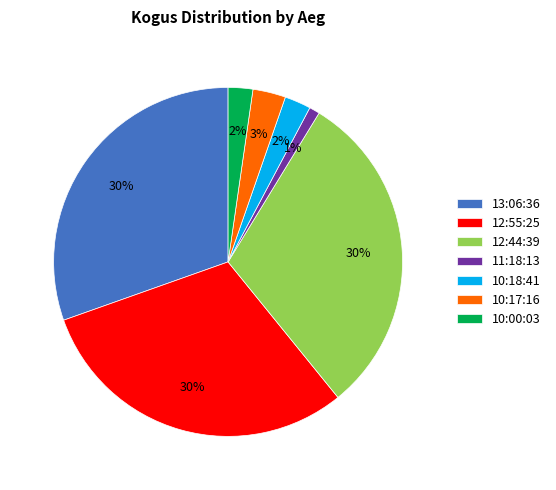

What is the ratio of the value at 12:55:25 to the value at 10:17:16?

10.0